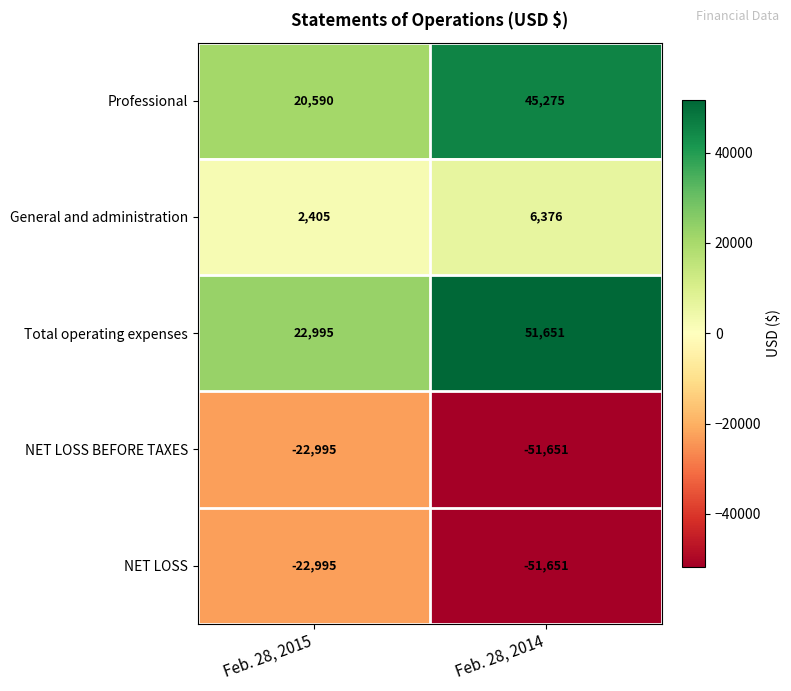

How many series are shown in this chart?

5